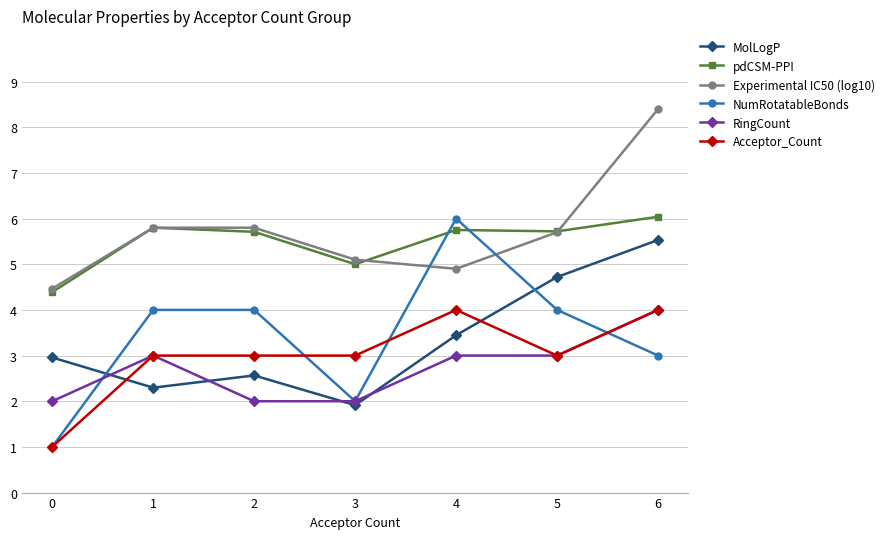

What is the maximum value shown in the chart?

8.4